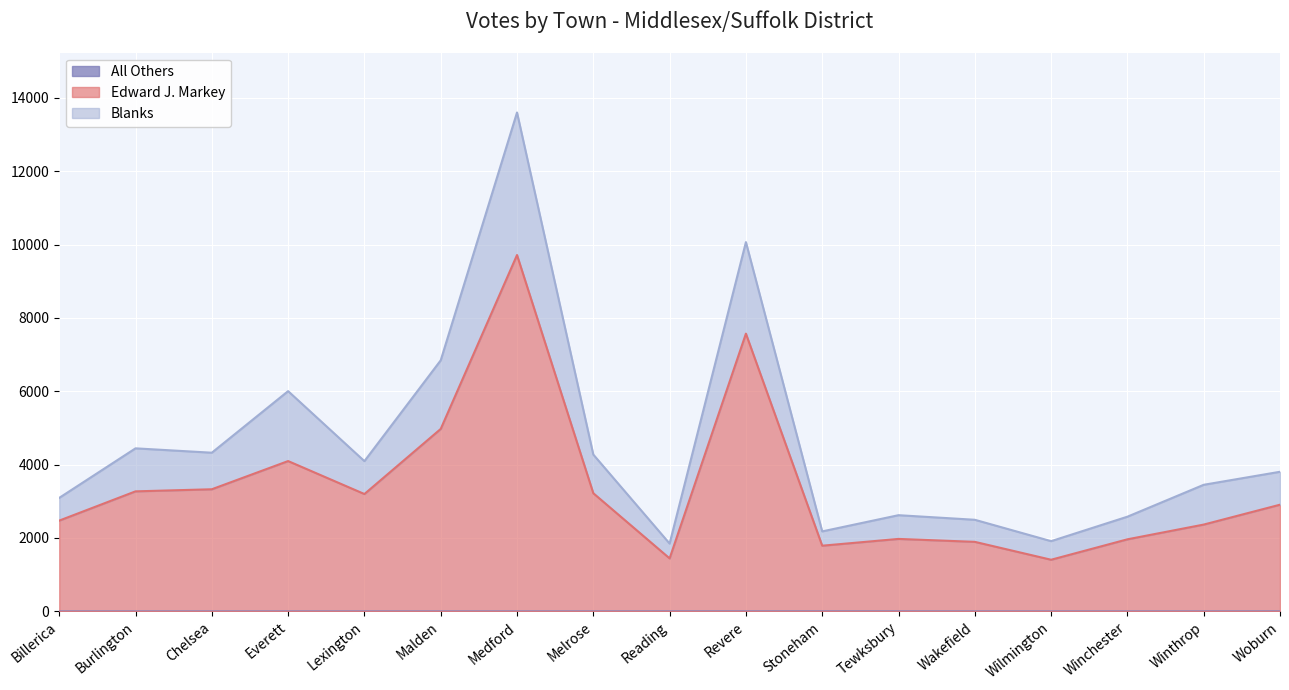

Reading left to right, extract all data points from this chart.

Edward J. Markey: Billerica=2472	Burlington=3270	Chelsea=3327	Everett=4096	Lexington=3197	Malden=4972	Medford=9715	Melrose=3219	Reading=1442	Revere=7571	Stoneham=1788	Tewksbury=1973	Wakefield=1893	Wilmington=1405	Winchester=1962	Winthrop=2364	Woburn=2906
Blanks: Billerica=3092	Burlington=4443	Chelsea=4324	Everett=6003	Lexington=4094	Malden=6843	Medford=13602	Melrose=4273	Reading=1846	Revere=10067	Stoneham=2178	Tewksbury=2620	Wakefield=2495	Wilmington=1912	Winchester=2579	Winthrop=3449	Woburn=3804
All Others: Billerica=0	Burlington=0	Chelsea=0	Everett=0	Lexington=0	Malden=0	Medford=0	Melrose=0	Reading=1	Revere=1	Stoneham=1	Tewksbury=1	Wakefield=0	Wilmington=0	Winchester=0	Winthrop=0	Woburn=1